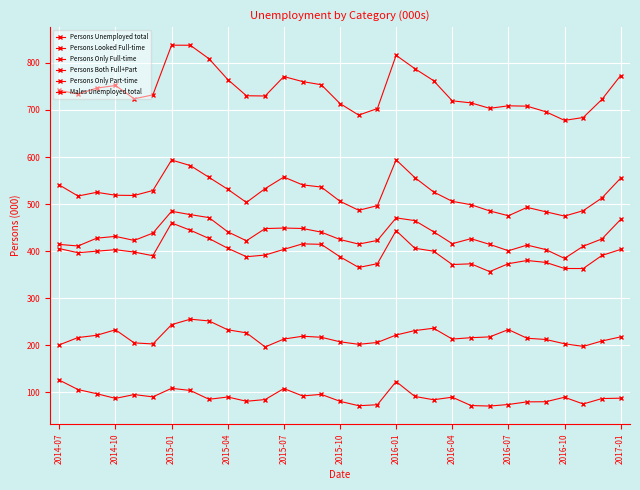

How many data points does each series have?

31